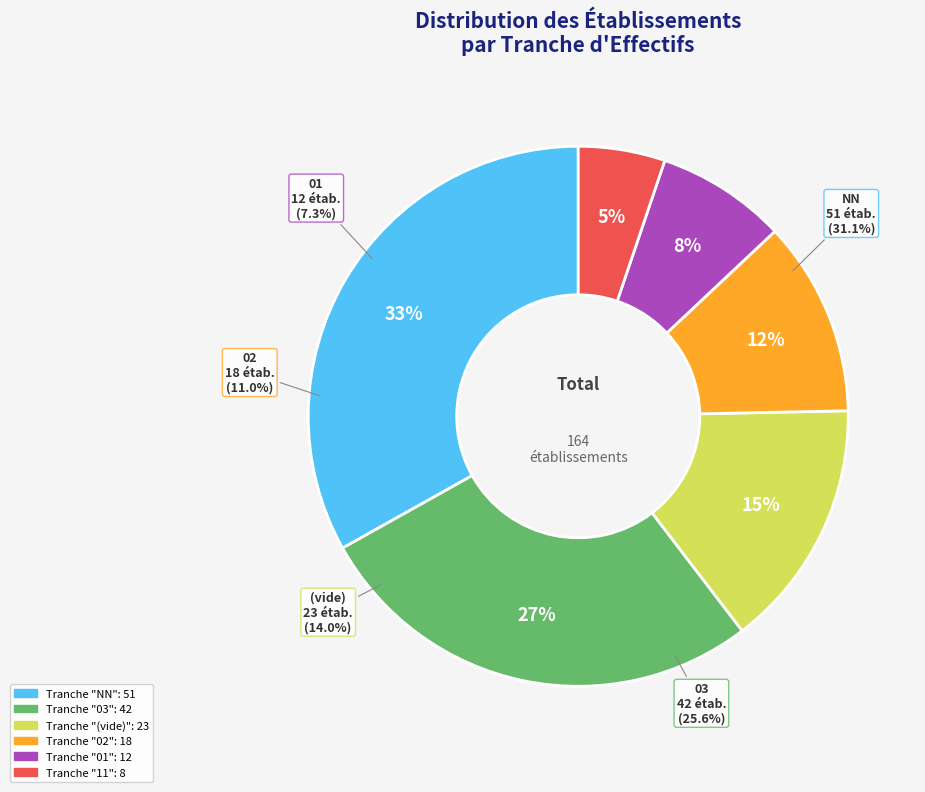

Is there a majority slice in this chart?

No